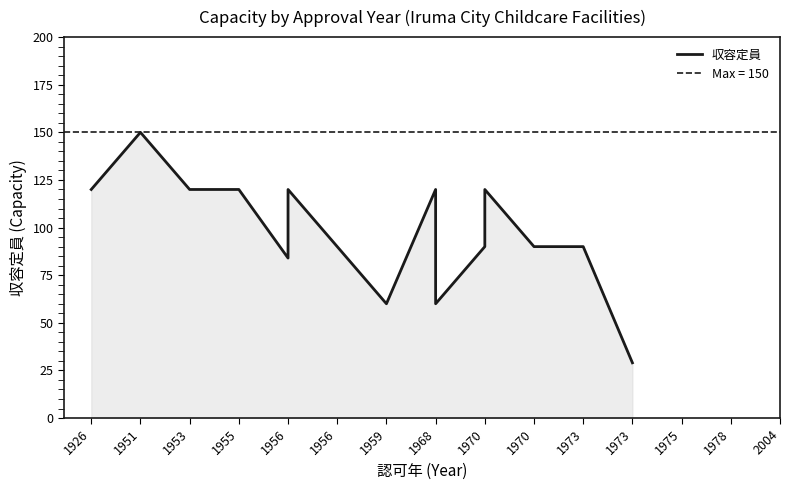

True or false: the data shows 41 at 1973.

False